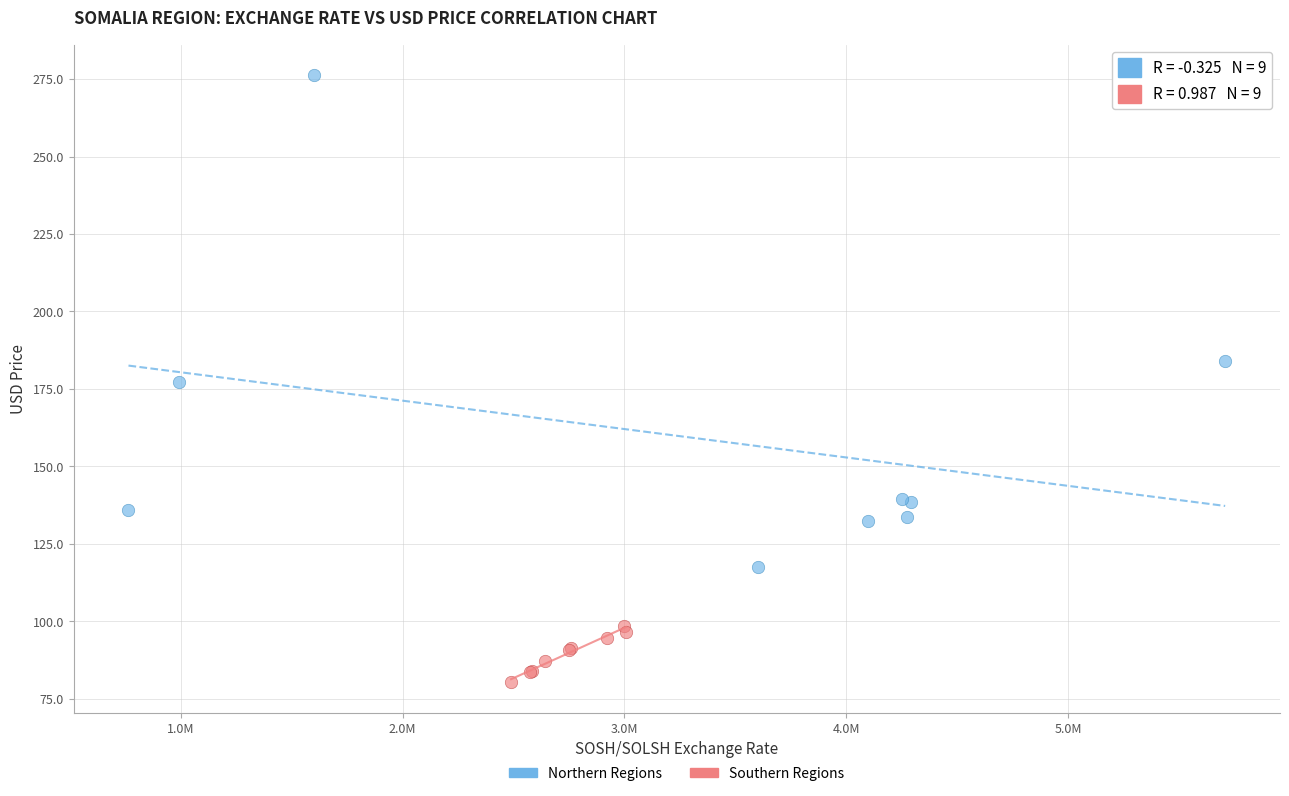

Which series has the widest spread of Y values?

Northern Regions